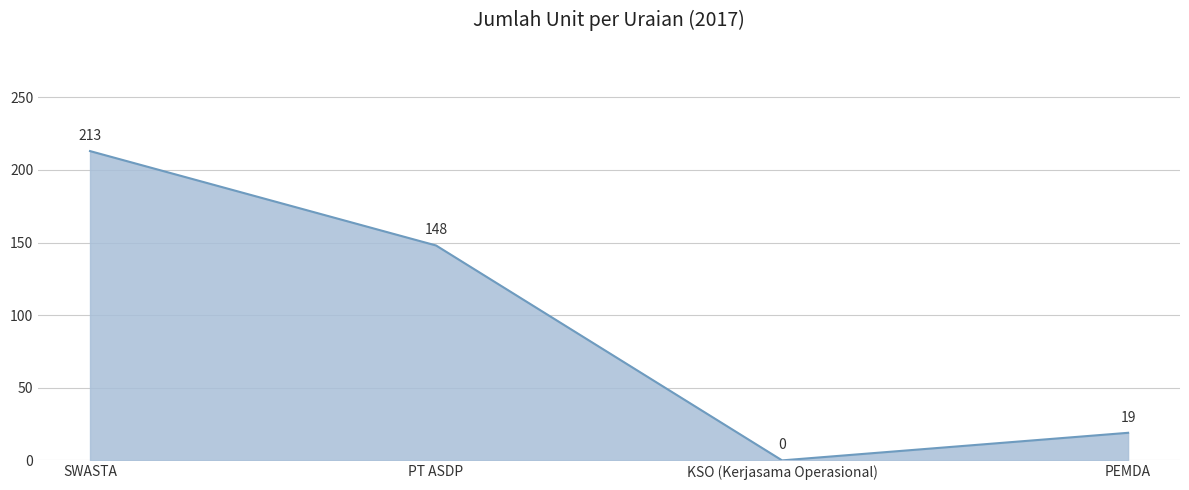

What position from the left is PT ASDP?

2